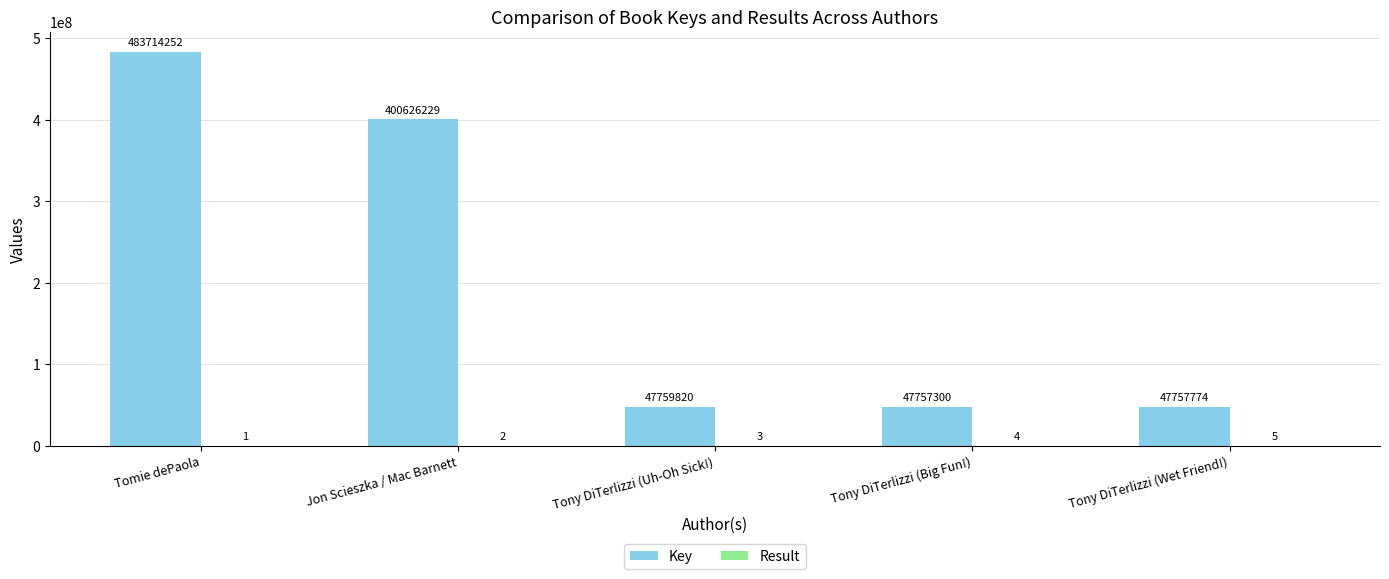

Which series has the largest total across all categories?

Key